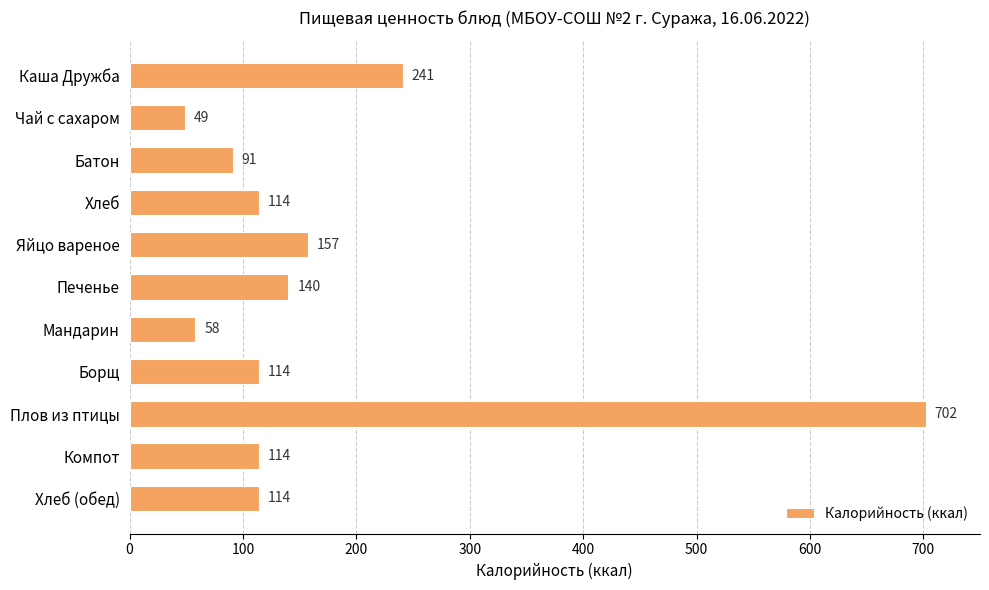

What is the label of the 9th bar from the bottom?

Батон